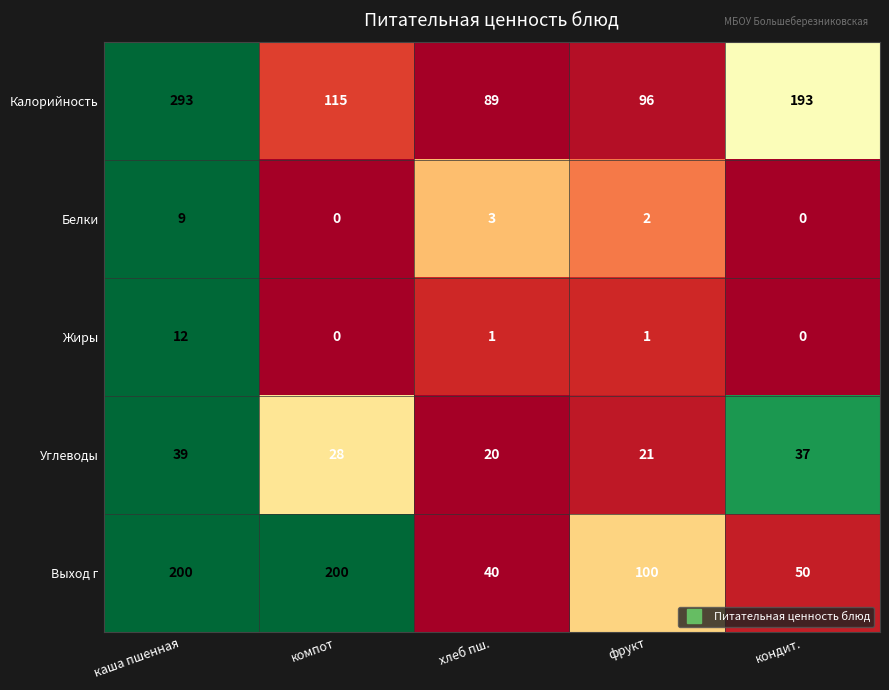

Reading left to right, transcribe all the data shown in this chart.

Калорийность: каша пшенная=293	компот=115	хлеб пш.=89	фрукт=96	кондит.=193
Белки: каша пшенная=9	компот=0	хлеб пш.=3	фрукт=2	кондит.=0
Жиры: каша пшенная=12	компот=0	хлеб пш.=1	фрукт=1	кондит.=0
Углеводы: каша пшенная=39	компот=28	хлеб пш.=20	фрукт=21	кондит.=37
Выход г: каша пшенная=200	компот=200	хлеб пш.=40	фрукт=100	кондит.=50